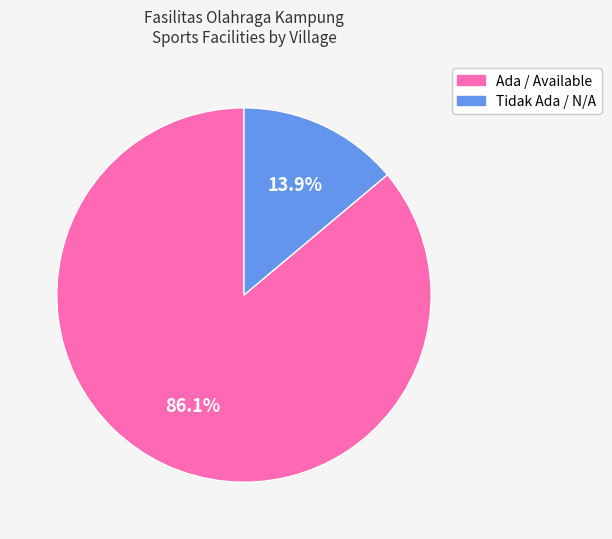

Is there a majority slice in this chart?

Yes